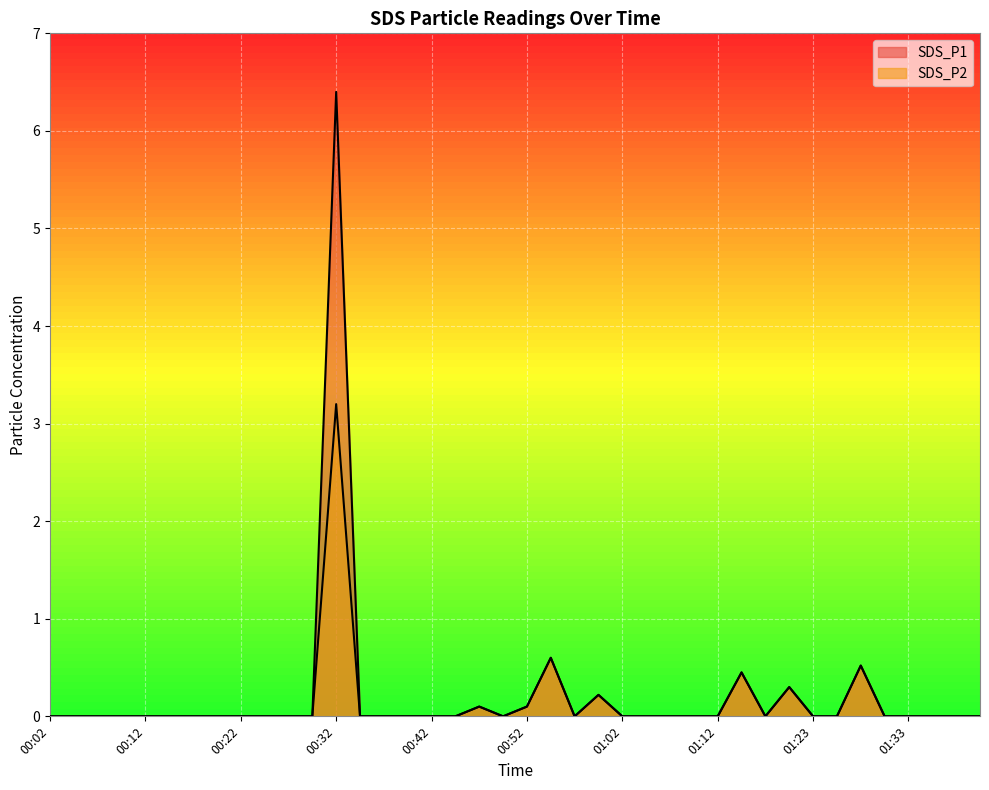

Reading left to right, extract all data points from this chart.

SDS_P1: 0.0	0.0	0.0	0.0	0.0	0.0	0.0	0.0	0.0	0.0	0.0	0.0	6.4	0.0	0.0	0.0	0.0	0.0	0.1	0.0	0.1	0.6	0.0	0.2	0.0	0.0	0.0	0.0	0.0	0.5	0.0	0.3	0.0	0.0	0.5	0.0	0.0	0.0	0.0	0.0
SDS_P2: 0.0	0.0	0.0	0.0	0.0	0.0	0.0	0.0	0.0	0.0	0.0	0.0	3.2	0.0	0.0	0.0	0.0	0.0	0.1	0.0	0.1	0.6	0.0	0.2	0.0	0.0	0.0	0.0	0.0	0.5	0.0	0.3	0.0	0.0	0.5	0.0	0.0	0.0	0.0	0.0